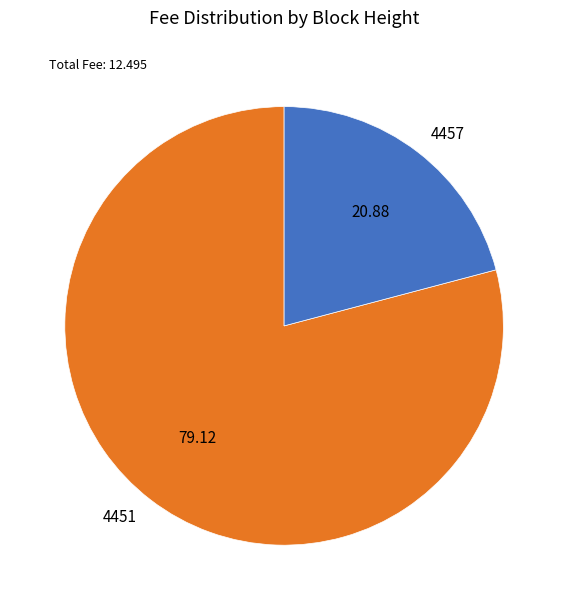

Is it true that 4451 is 84% of the pie?

False